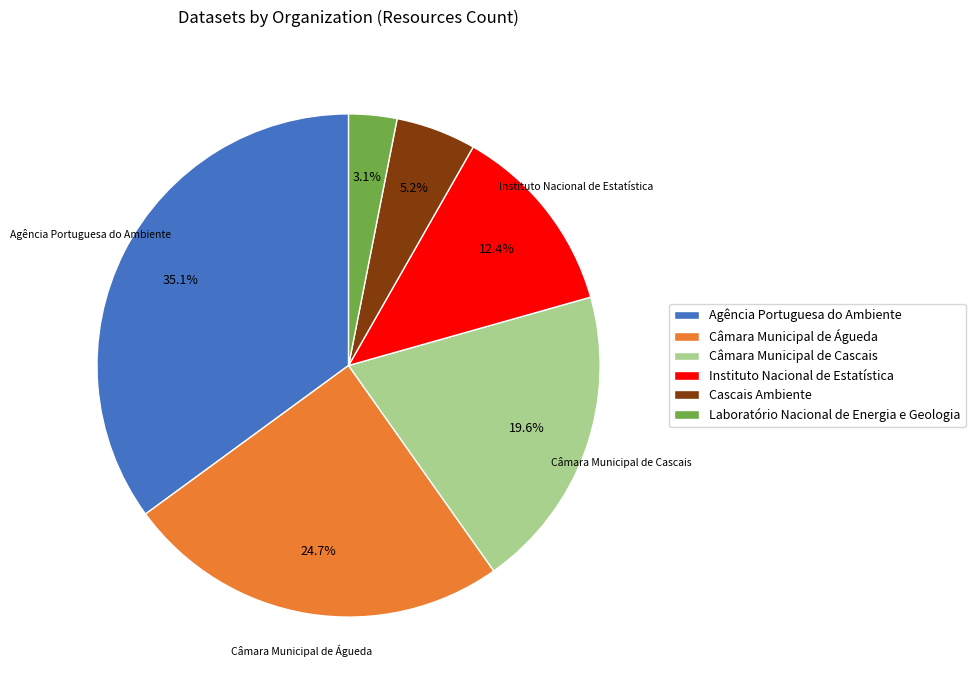

Do Instituto Nacional de Estatística and Câmara Municipal de Cascais together represent more than half of the pie?

No